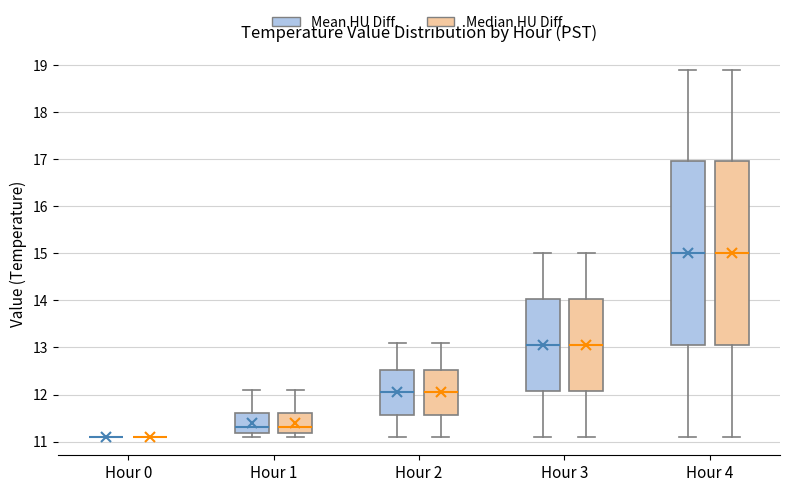

Reading left to right, read every box against the y-axis: the position of its median line, the range the box covers, and the ends of its whiskers. The values are not printed on the chart, so give them approximately, as read against the axis.

Hour 0 (Mean HU Diff.): box collapsed to a line at 11.1, whiskers 11.1 to 11.1
Hour 0 (Median HU Diff.): box collapsed to a line at 11.1, whiskers 11.1 to 11.1
Hour 1 (Mean HU Diff.): median 11.3, box 11.2 to 11.6, whiskers 11.1 to 12.1
Hour 1 (Median HU Diff.): median 11.3, box 11.2 to 11.6, whiskers 11.1 to 12.1
Hour 2 (Mean HU Diff.): median 12.1, box 11.6 to 12.5, whiskers 11.1 to 13.1
Hour 2 (Median HU Diff.): median 12.1, box 11.6 to 12.5, whiskers 11.1 to 13.1
Hour 3 (Mean HU Diff.): median 13.1, box 12.1 to 14.0, whiskers 11.1 to 15.0
Hour 3 (Median HU Diff.): median 13.1, box 12.1 to 14.0, whiskers 11.1 to 15.0
Hour 4 (Mean HU Diff.): median 15.0, box 13.1 to 17.0, whiskers 11.1 to 18.9
Hour 4 (Median HU Diff.): median 15.0, box 13.1 to 17.0, whiskers 11.1 to 18.9